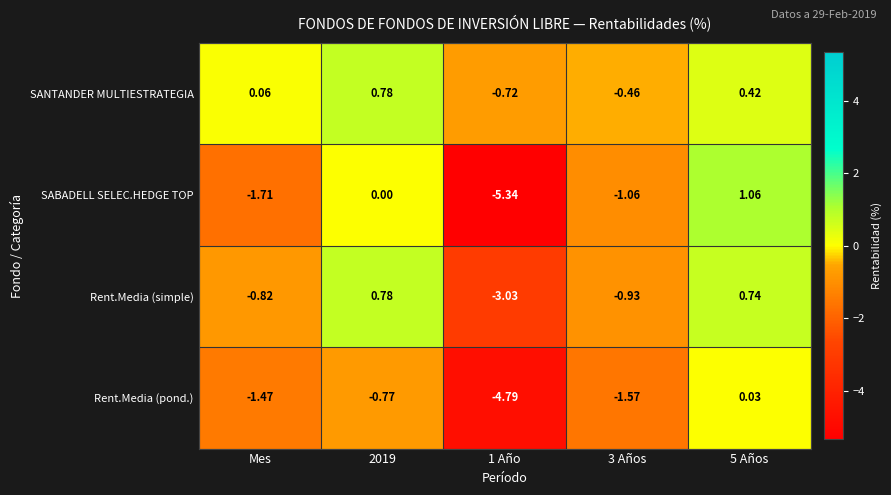

At which category is the sum across all series the highest?

5 Años